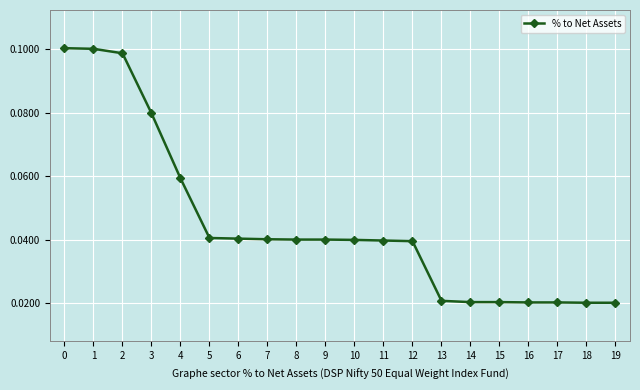

Which has a higher value, 14 or 6?

6